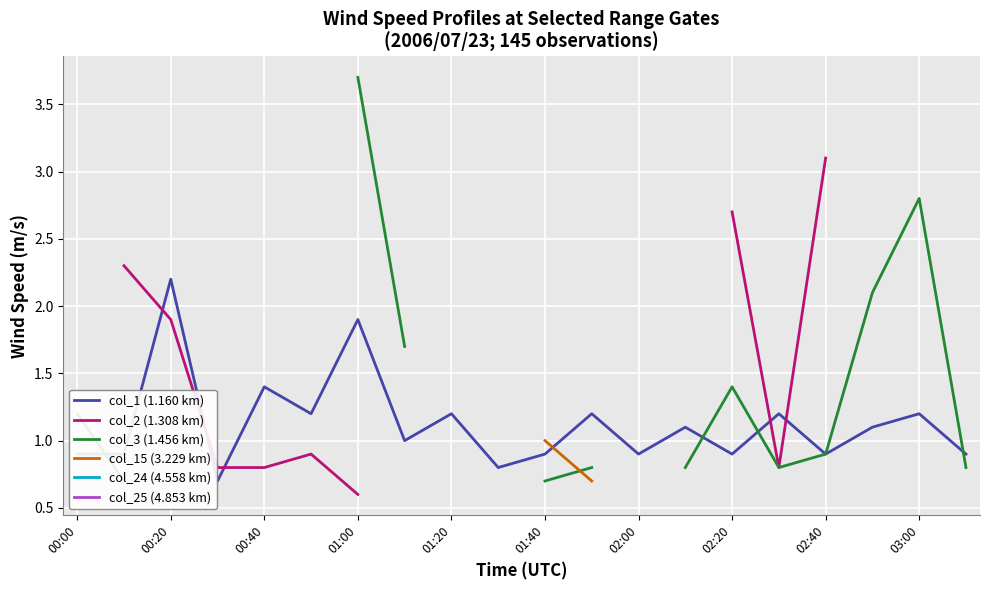

What is the lowest value of the col_1 (1.160 km) series?

0.7